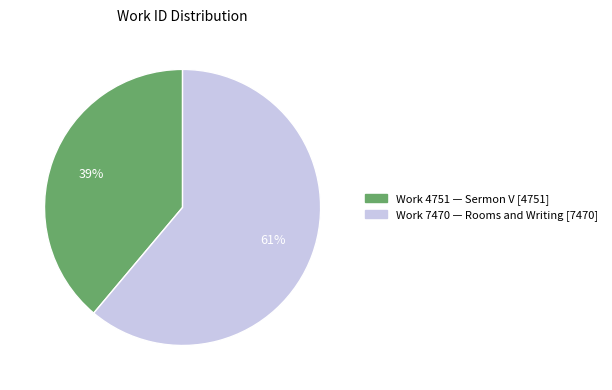

To the nearest percent, what is the difference between the largest and smallest slice percentages?

22%